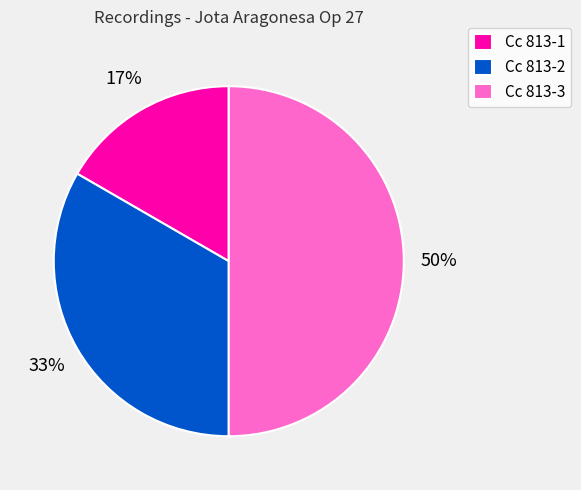

Combined, do Cc 813-1 and Cc 813-3 account for over 50%?

Yes